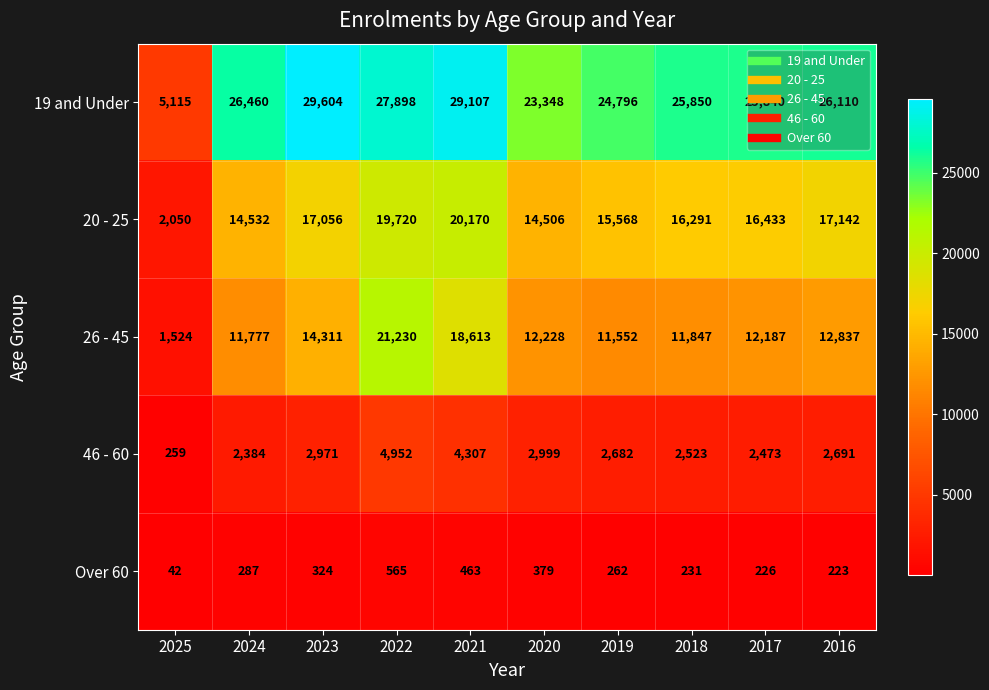

What value does the Over 60 series have at 2023?

324